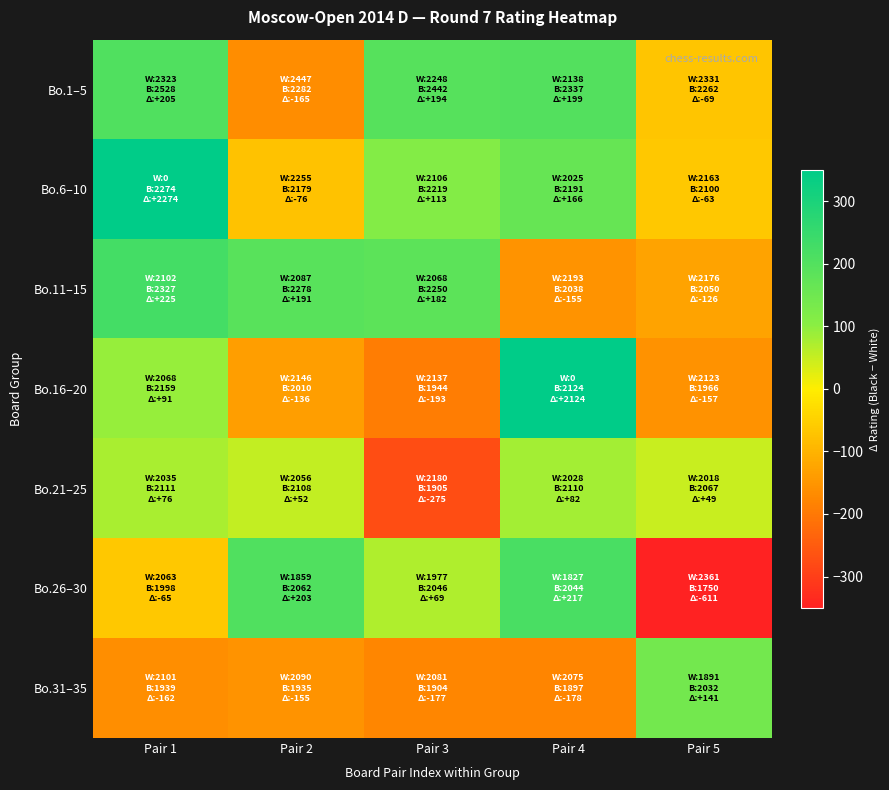

Reading left to right, extract all data points from this chart.

Bo.1–5: Pair 1=205	Pair 2=-165	Pair 3=194	Pair 4=199	Pair 5=-69
Bo.6–10: Pair 1=2274	Pair 2=-76	Pair 3=113	Pair 4=166	Pair 5=-63
Bo.11–15: Pair 1=225	Pair 2=191	Pair 3=182	Pair 4=-155	Pair 5=-126
Bo.16–20: Pair 1=91	Pair 2=-136	Pair 3=-193	Pair 4=2124	Pair 5=-157
Bo.21–25: Pair 1=76	Pair 2=52	Pair 3=-275	Pair 4=82	Pair 5=49
Bo.26–30: Pair 1=-65	Pair 2=203	Pair 3=69	Pair 4=217	Pair 5=-611
Bo.31–35: Pair 1=-162	Pair 2=-155	Pair 3=-177	Pair 4=-178	Pair 5=141